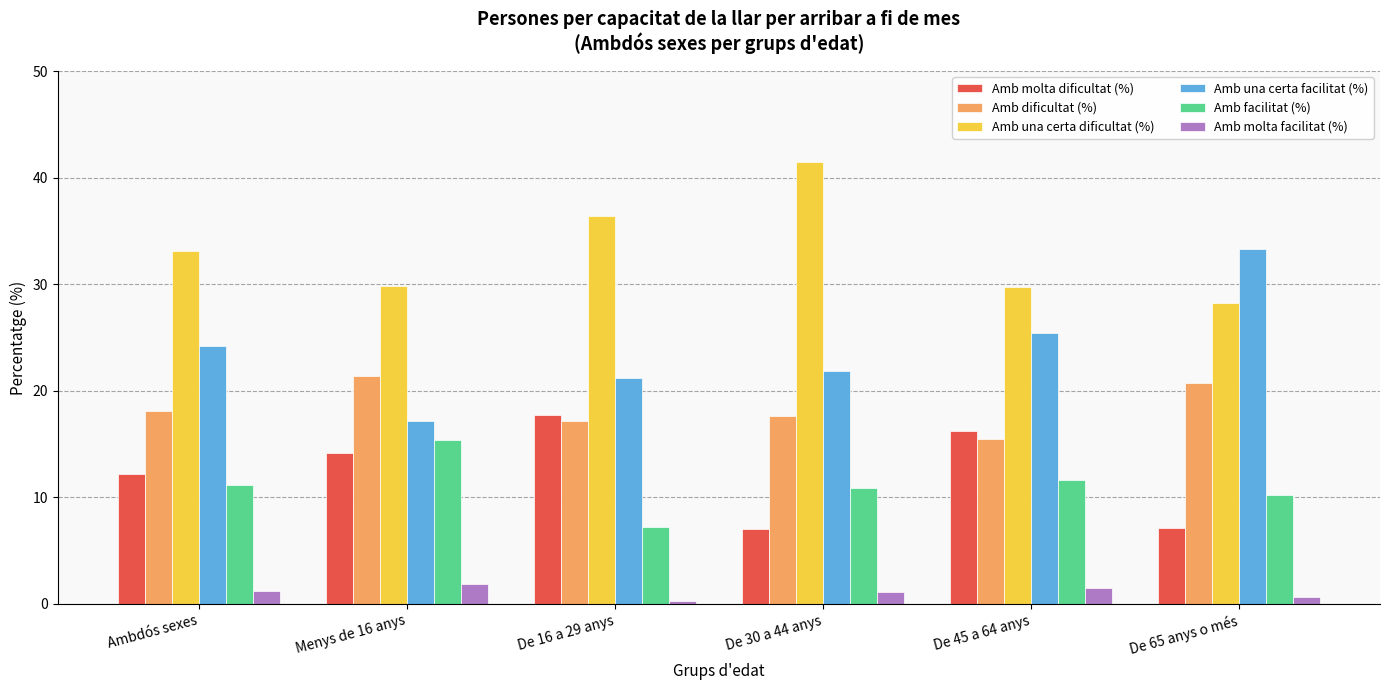

Is the value of Amb una certa dificultat (%) at De 16 a 29 anys greater than the value of Amb una certa facilitat (%) at Menys de 16 anys?

Yes